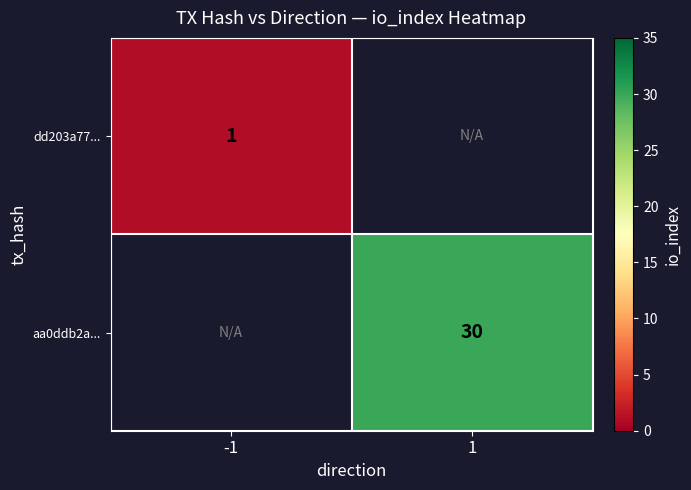

The value of dd203a77... at -1 is 1. True or false?

True